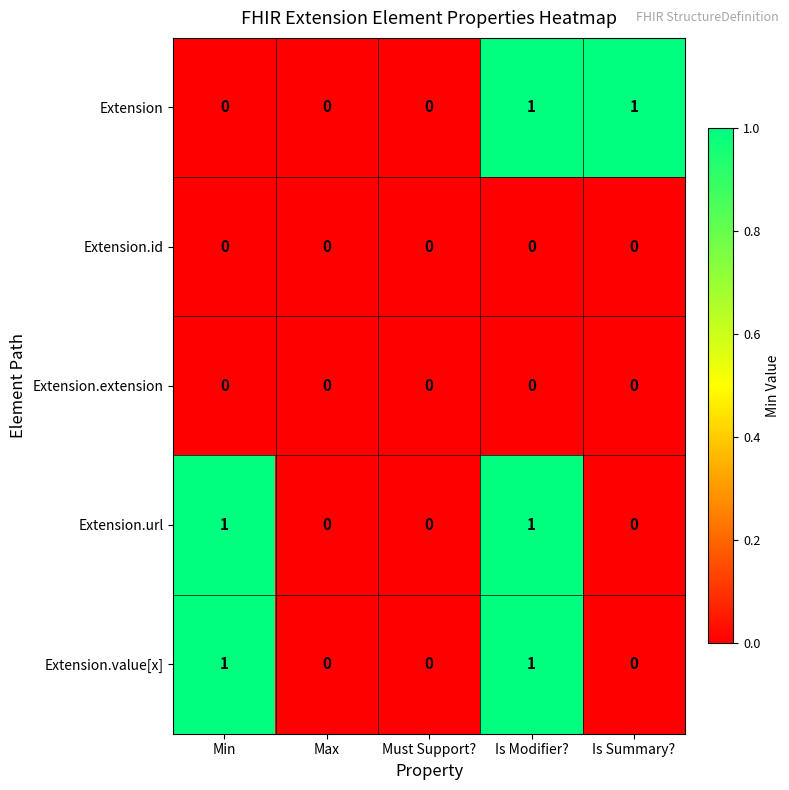

Which series changed the most between Min and Is Modifier??

Extension